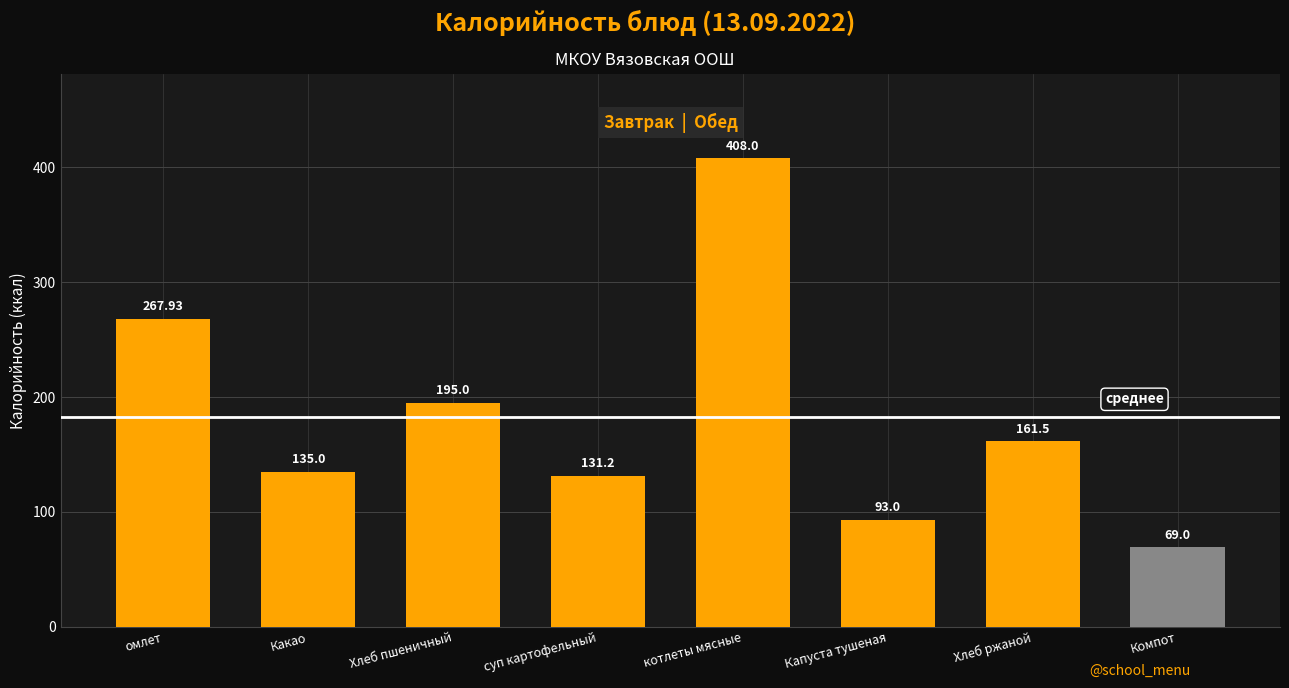

What position from the left is Капуста тушеная?

6